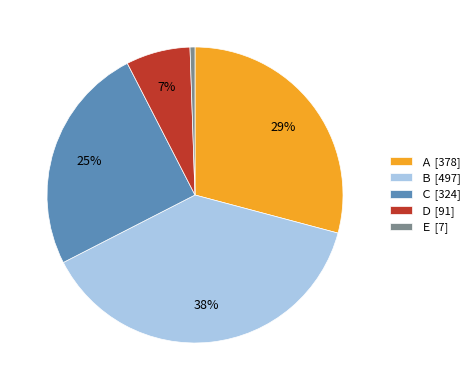

To the nearest percent, what is the combined percentage of Ｂ and Ｃ?

63%